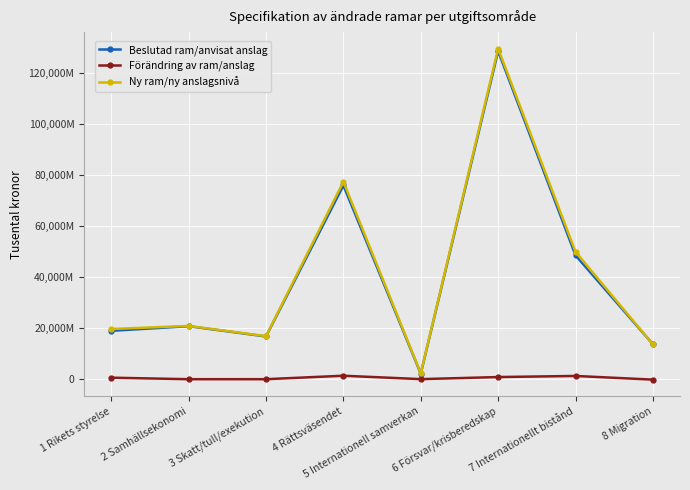

Which series ends up on top after the final intersection of Beslutad ram/anvisat anslag and Ny ram/ny anslagsnivå?

Beslutad ram/anvisat anslag